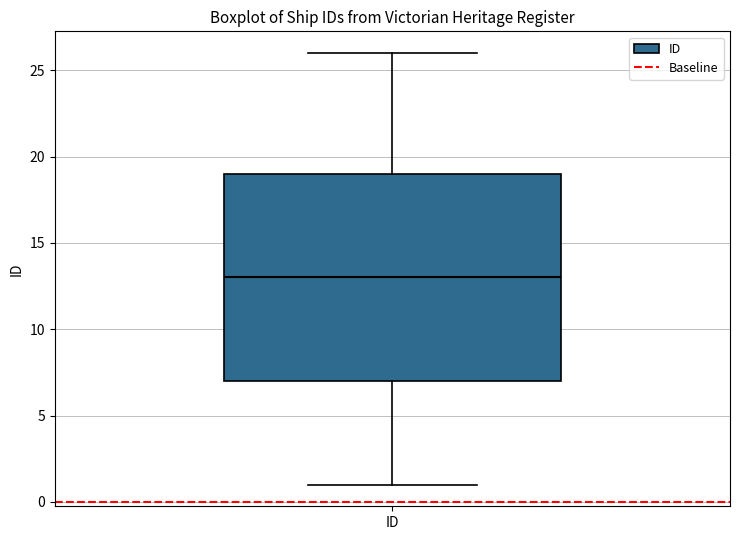

Transcribe this box plot: give where the median line is, the range the box spans, and where the two whiskers end, as read against the y-axis. The values are not printed on the chart, so give them approximately, as read against the axis.

median 13, box 7 to 19, whiskers 1 to 26